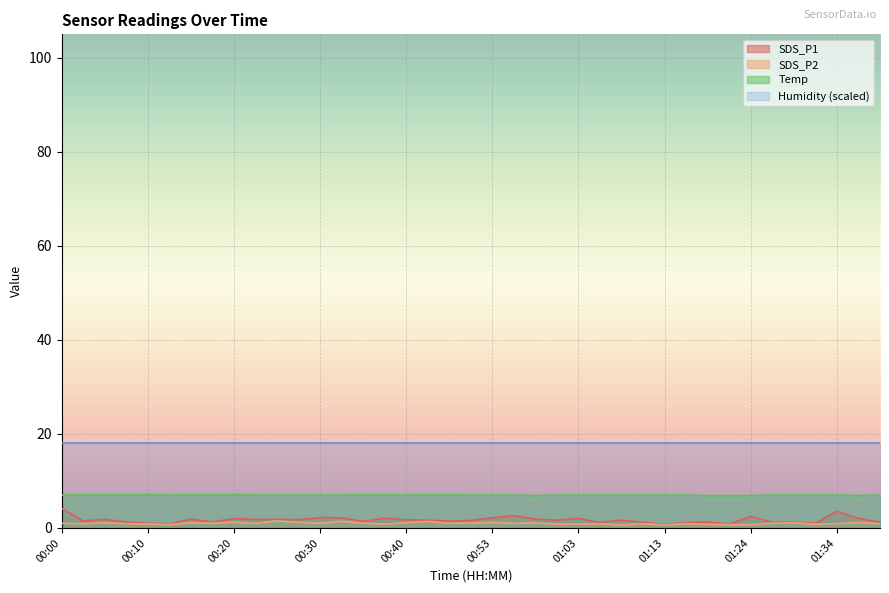

True or false: SDS_P1 has more than 0 points higher than both neighbors.

True